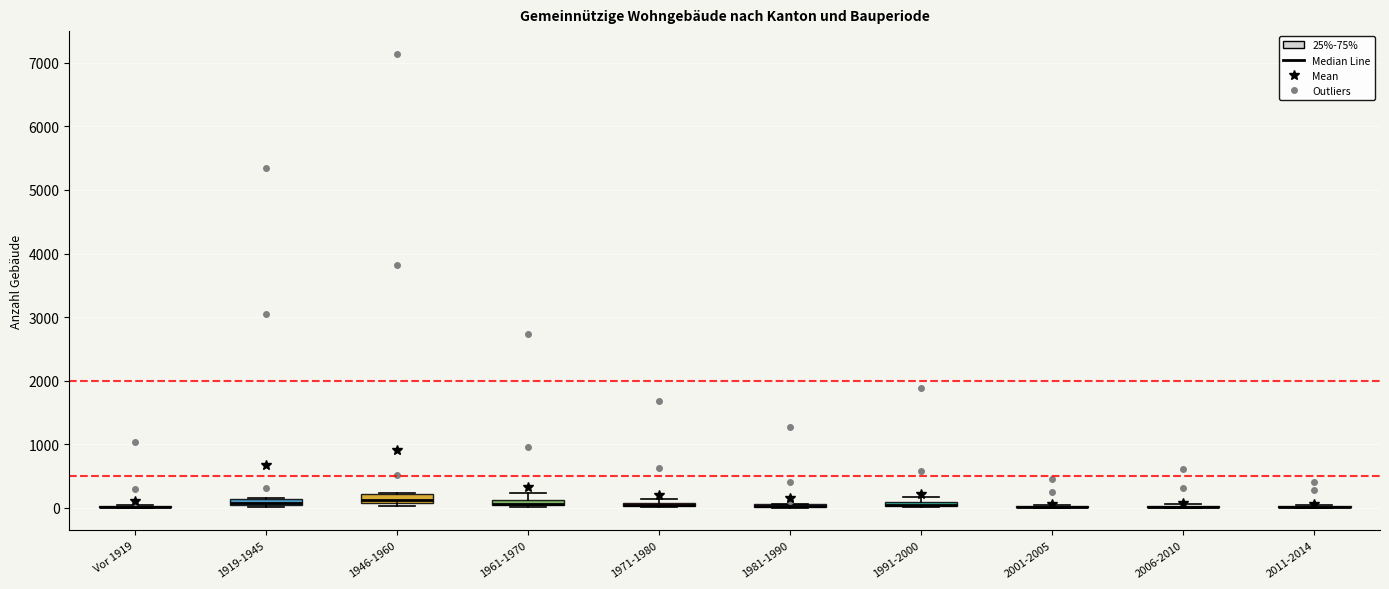

Where is the upper edge of the box for 1991-2000 on the y-axis? The values are not printed on the chart, so give them approximately, as read against the axis.

100